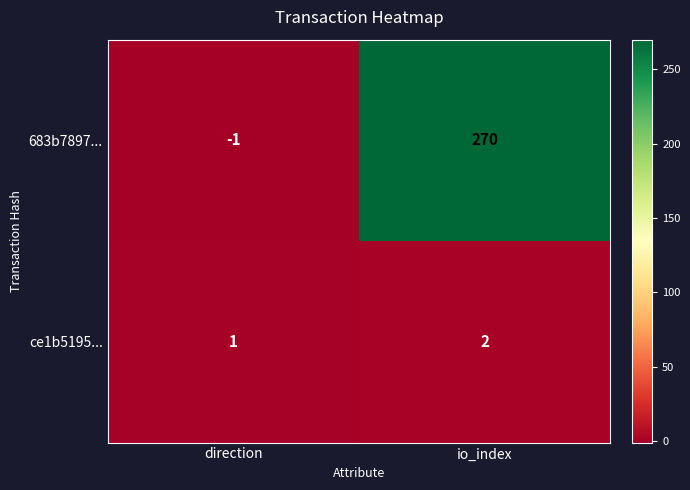

At which category is the sum across all series the highest?

io_index